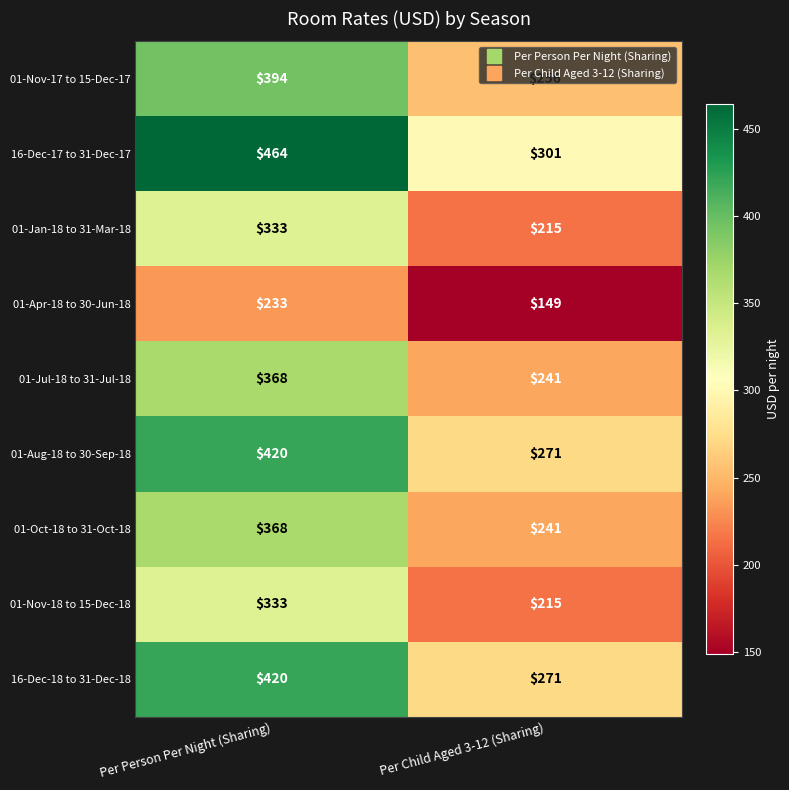

True or false: 01-Jan-18 to 31-Mar-18 has a value of 215 at Per Child Aged 3-12 (Sharing).

True